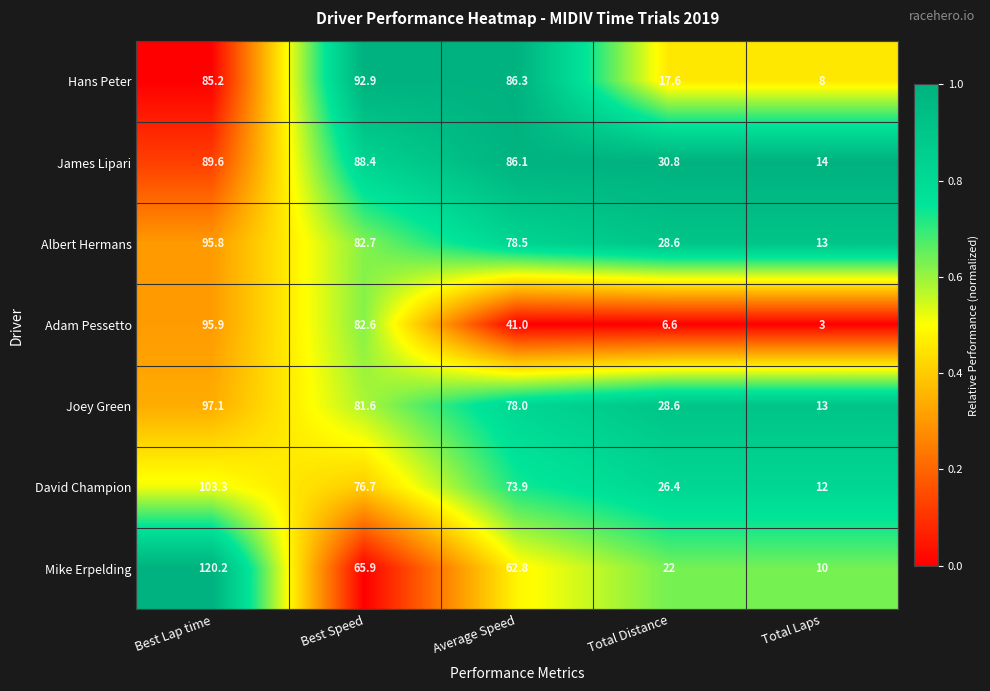

At which category is the sum across all series the highest?

Best Lap time